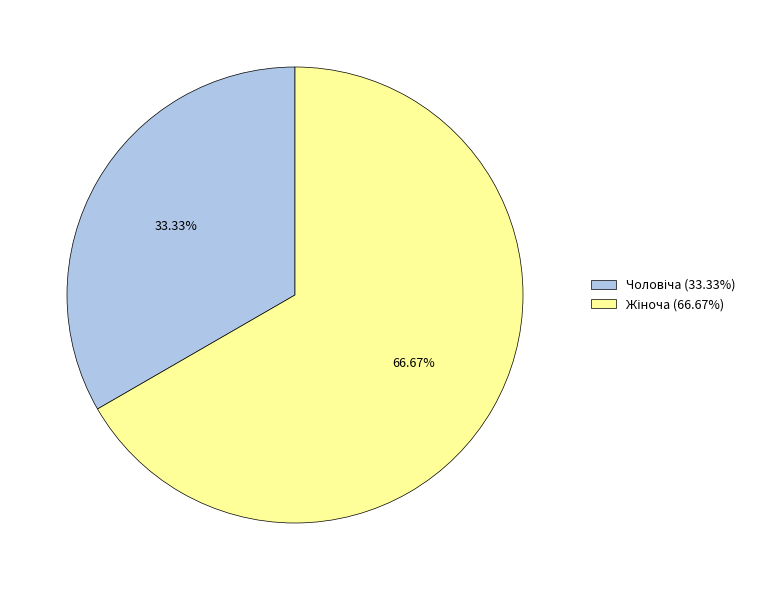

Approximately how many times larger is the value at Жіноча compared to Чоловіча?

2.0